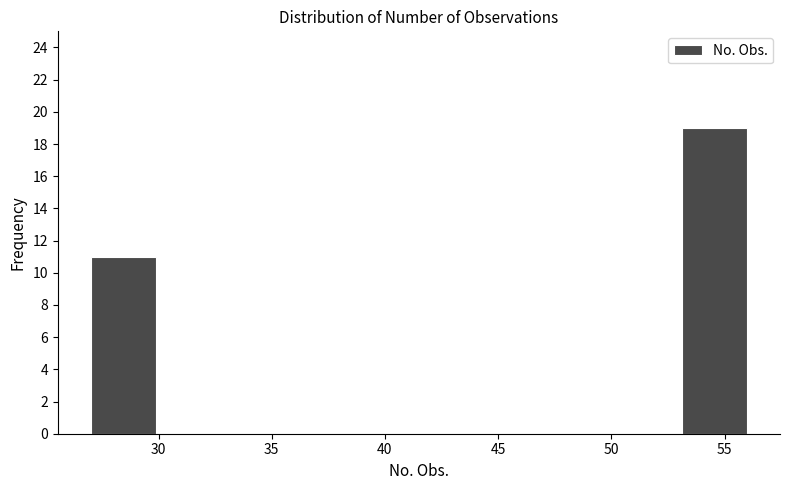

Reading left to right, list every bar in this chart as the range it spans on the x-axis followed by its height. Neither the bar edges nor the heights are printed on the chart, so give them approximately, as read against the axes.

27.0 to 29.9: 11
29.9 to 32.8: 0
32.8 to 35.7: 0
35.7 to 38.6: 0
38.6 to 41.5: 0
41.5 to 44.4: 0
44.4 to 47.3: 0
47.3 to 50.2: 0
50.2 to 53.1: 0
53.1 to 56.0: 19